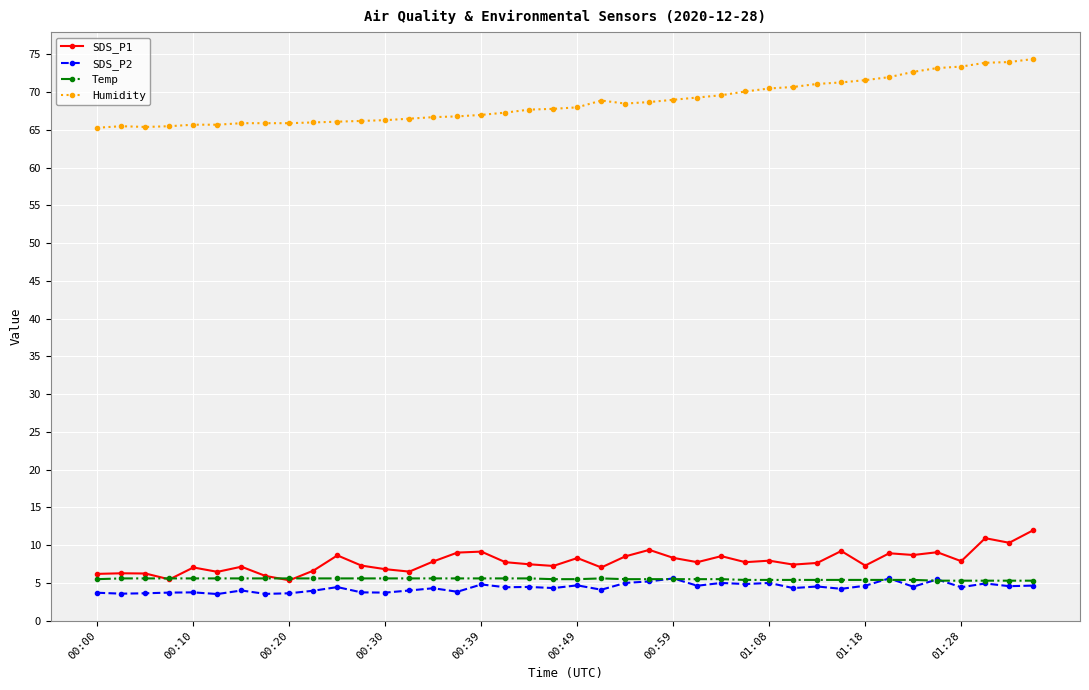

How many data points does each series have?

40